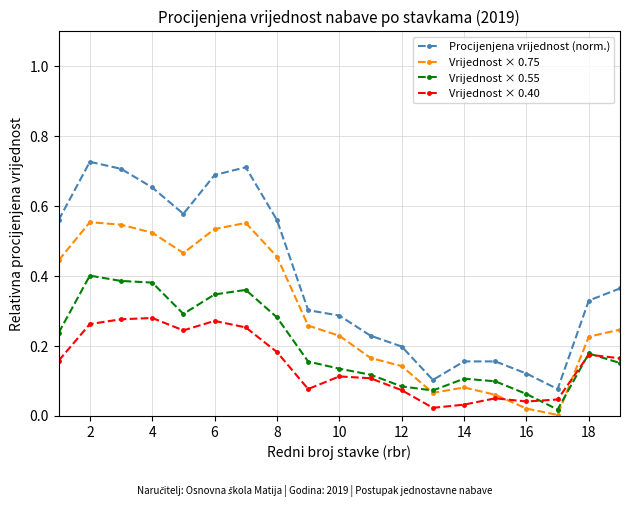

List the series in order of their overall mean, highest first.

Procijenjena vrijednost (norm.), Vrijednost × 0.75, Vrijednost × 0.55, Vrijednost × 0.40